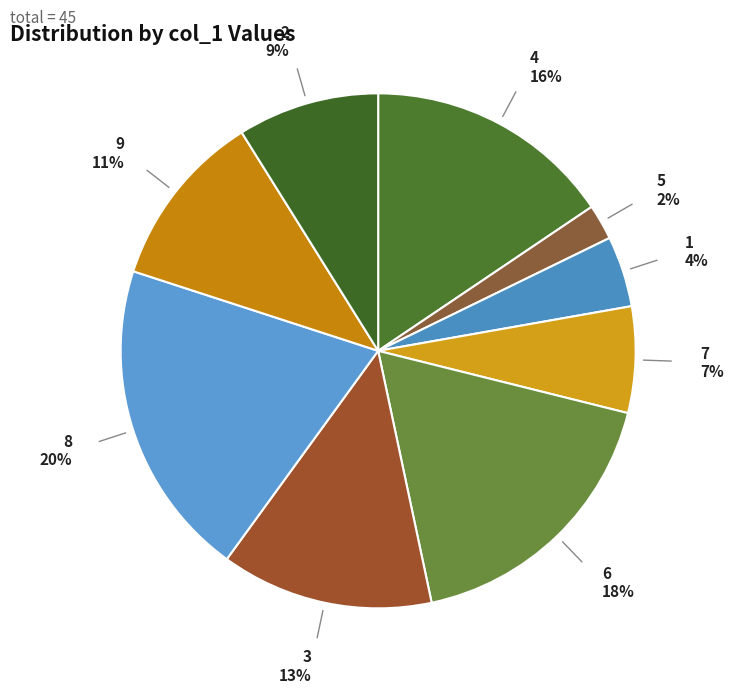

True or false: 7 accounts for 1% of the total.

False